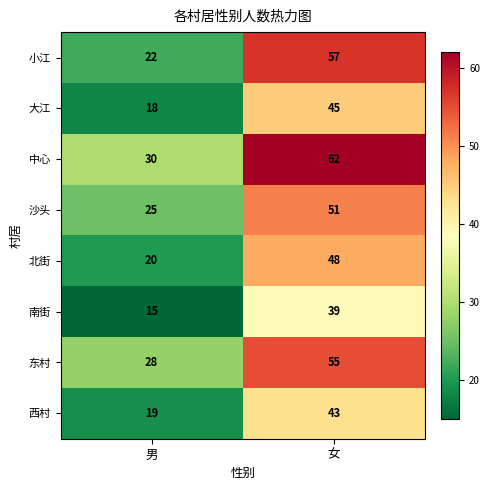

Rank the series by their maximum value, from highest to lowest.

中心, 小江, 东村, 沙头, 北街, 大江, 西村, 南街